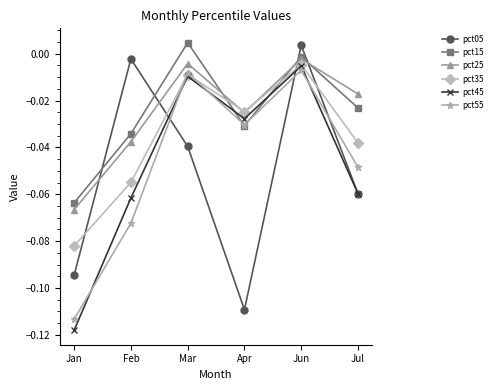

What is the label of the 2nd point from the left?

Feb